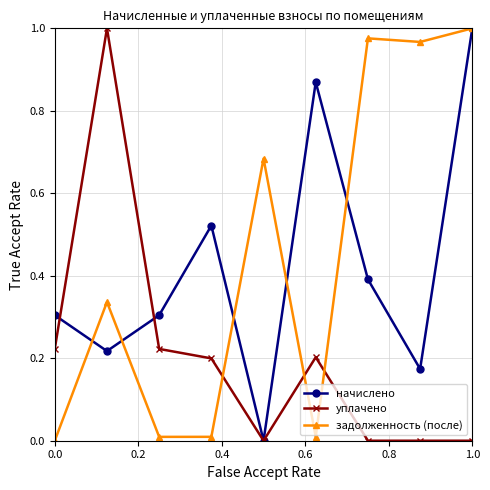

True or false: начислено has more than 0 interior local peaks.

True